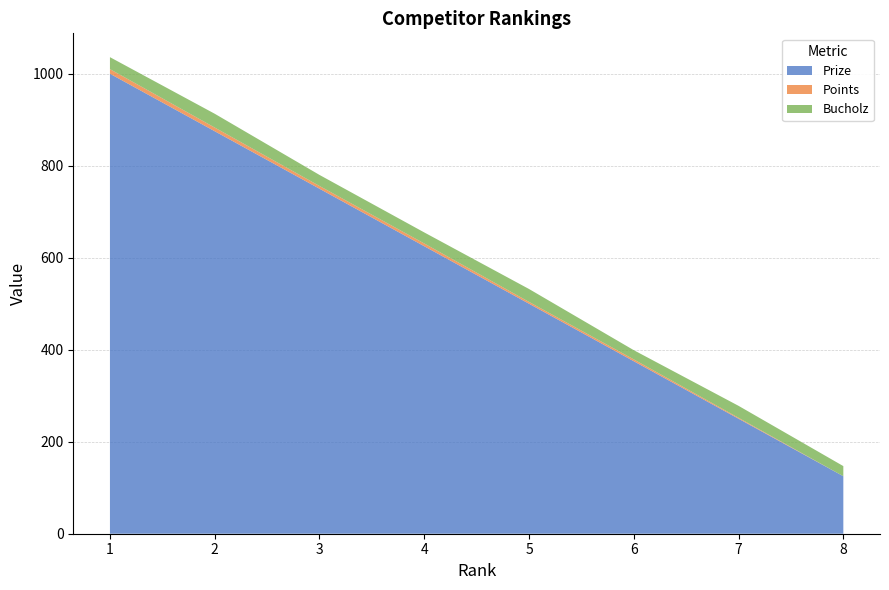

Reading left to right, transcribe all the data shown in this chart.

Prize: 1000	875	750	625	500	375	250	125
Points: 10	8	6	6	4	4	2	0
Bucholz: 26	30	24	24	28	20	26	22